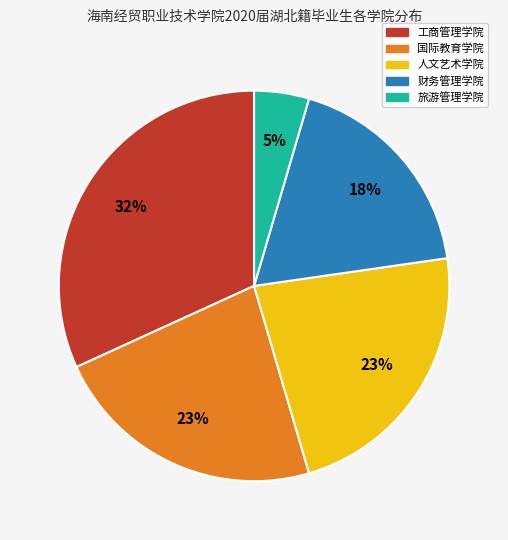

Combined, do 国际教育学院 and 工商管理学院 account for over 50%?

Yes